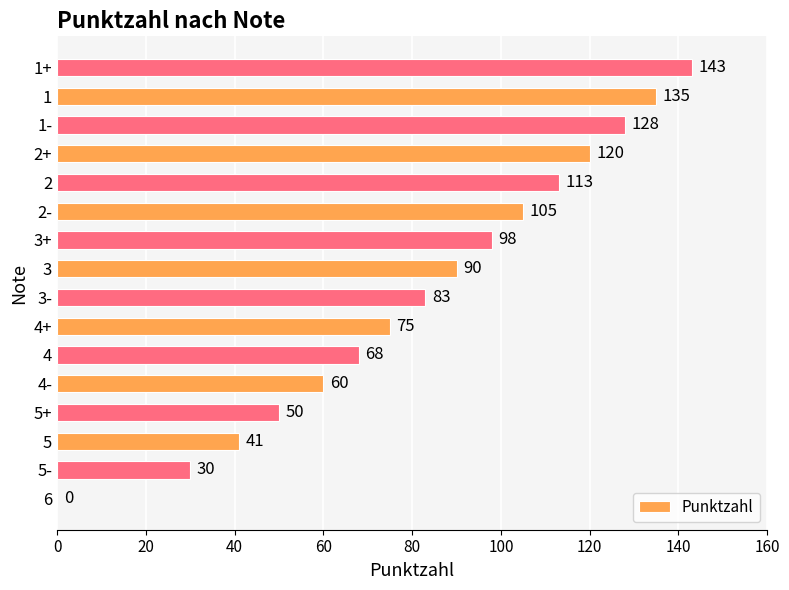

What is the change in value from 4- to 2-?

+45